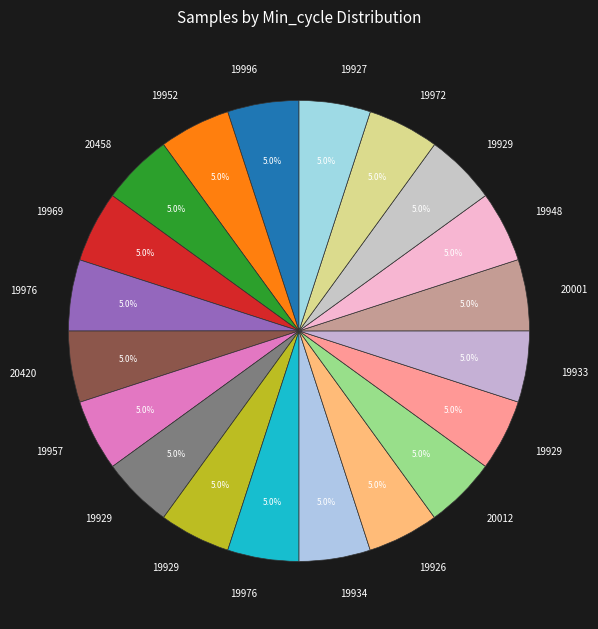

How many slices are in this pie chart?

20